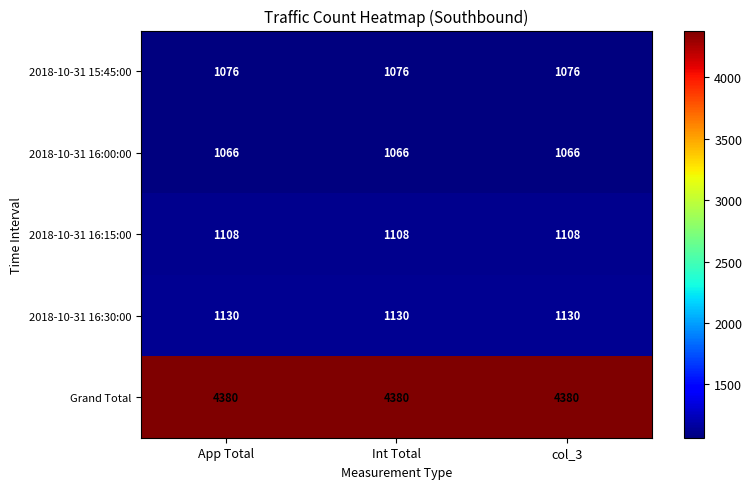

Read the 2018-10-31 15:45:00 value at Int Total.

1076